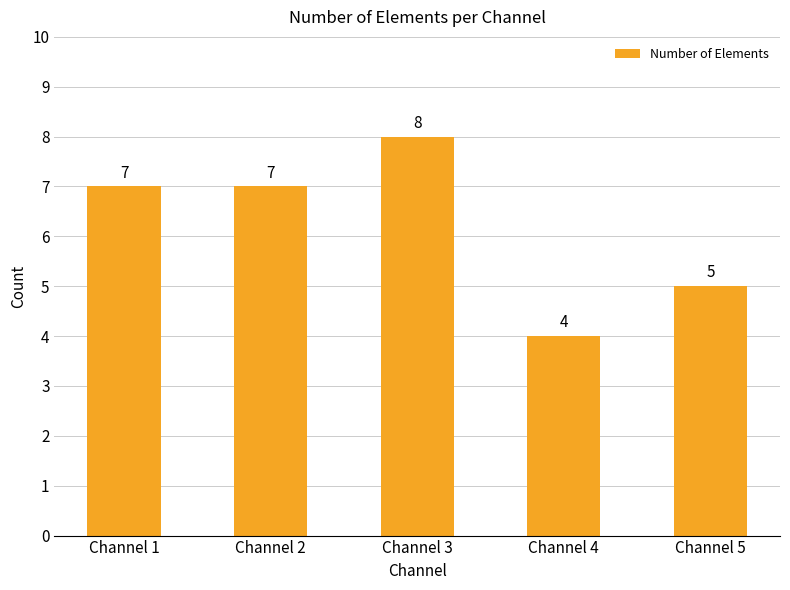

What is the value of the 3rd bar from the left?

8